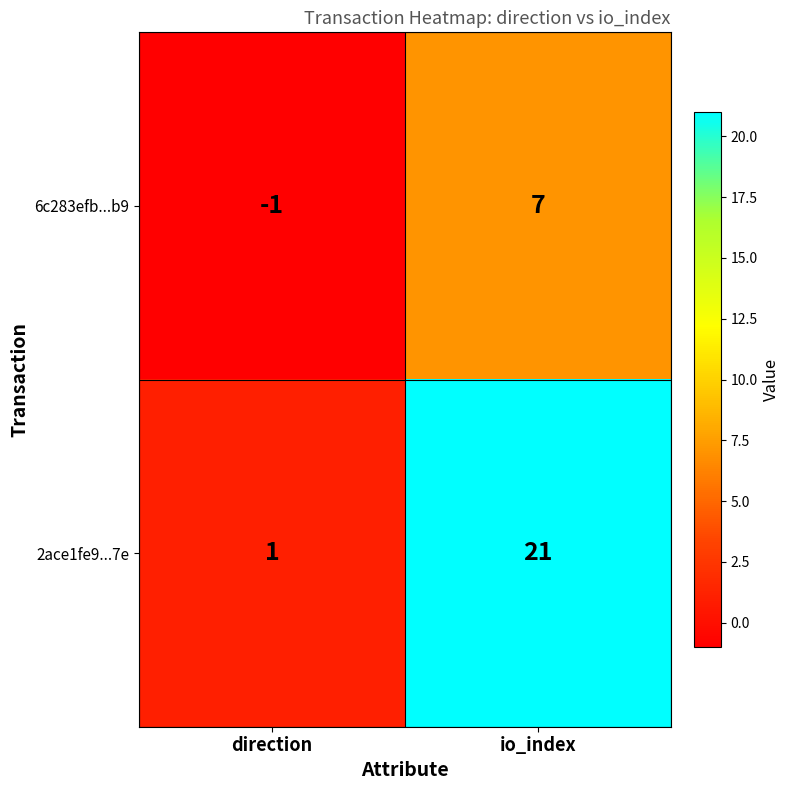

Reading left to right, transcribe all the data shown in this chart.

6c283efb...b9: -1	7
2ace1fe9...7e: 1	21